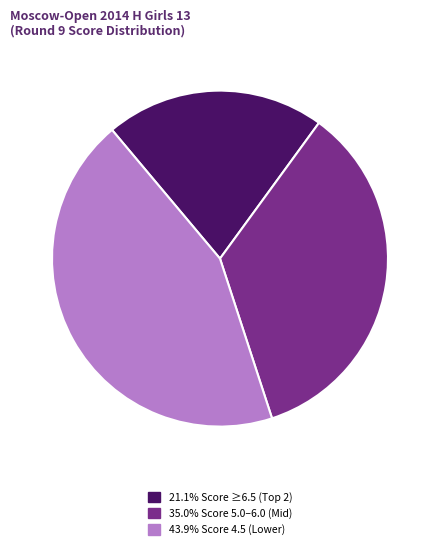

Is there a majority slice in this chart?

No